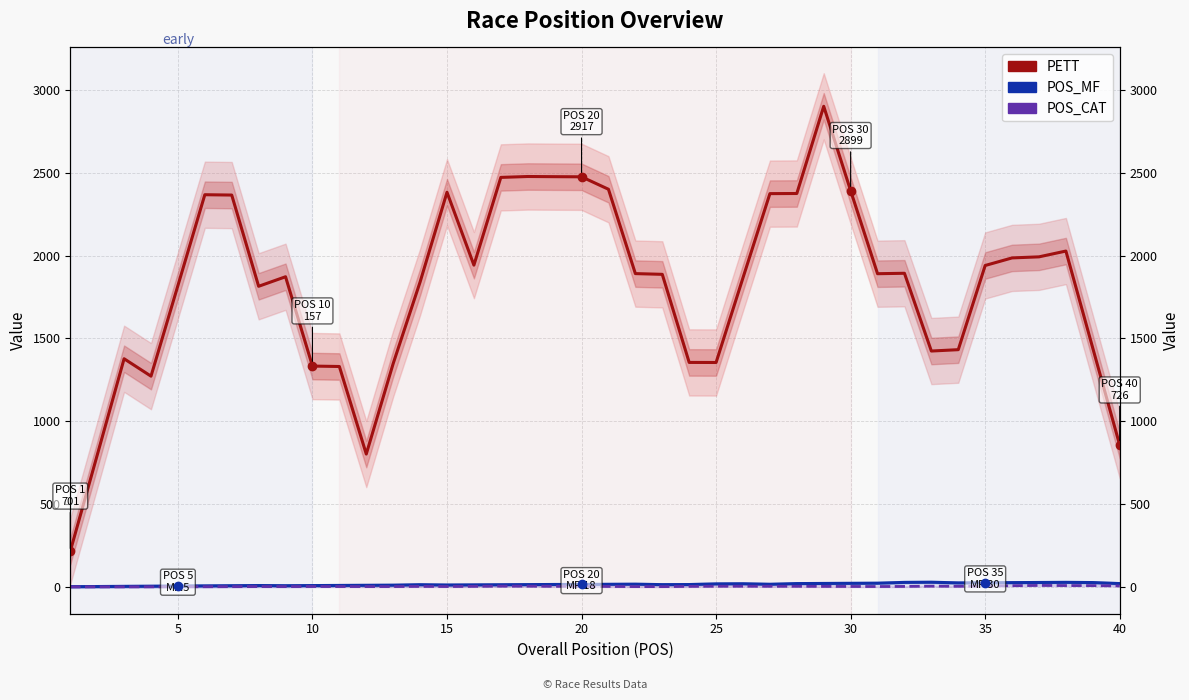

What are all the series names shown in the legend?

PETT, POS_MF, POS_CAT